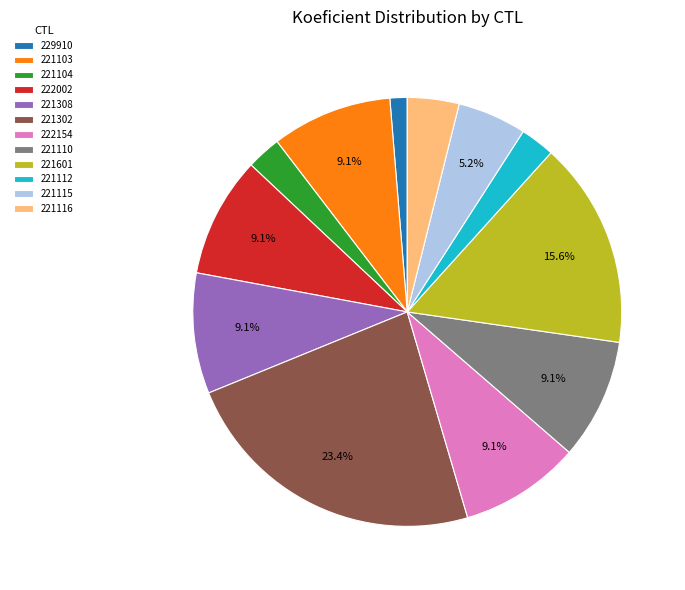

What is the total percentage of 222154 and 221308?

18.2%